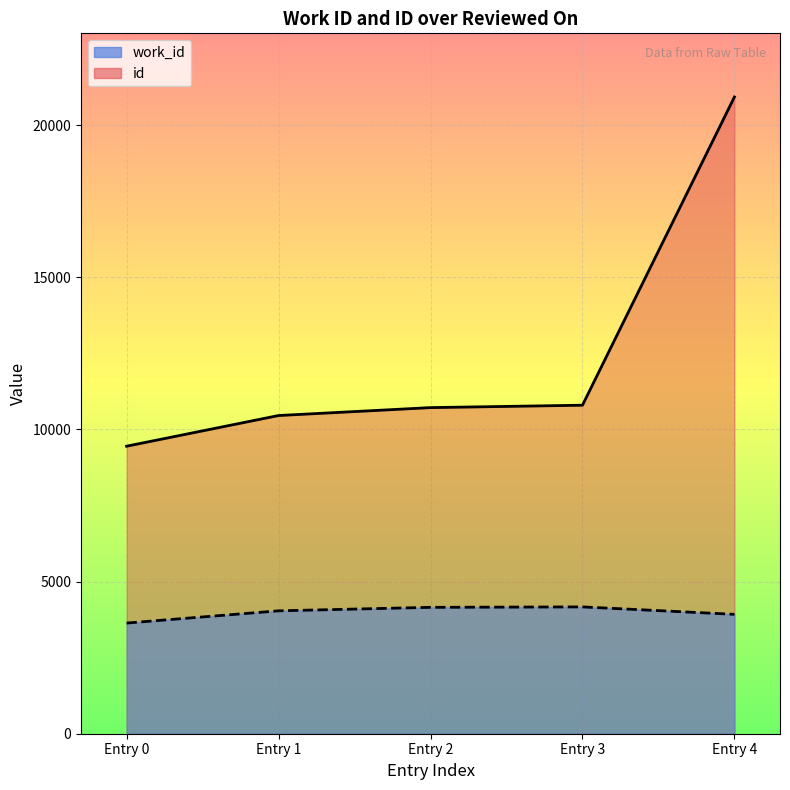

Rank the series by their maximum value, from highest to lowest.

id, work_id